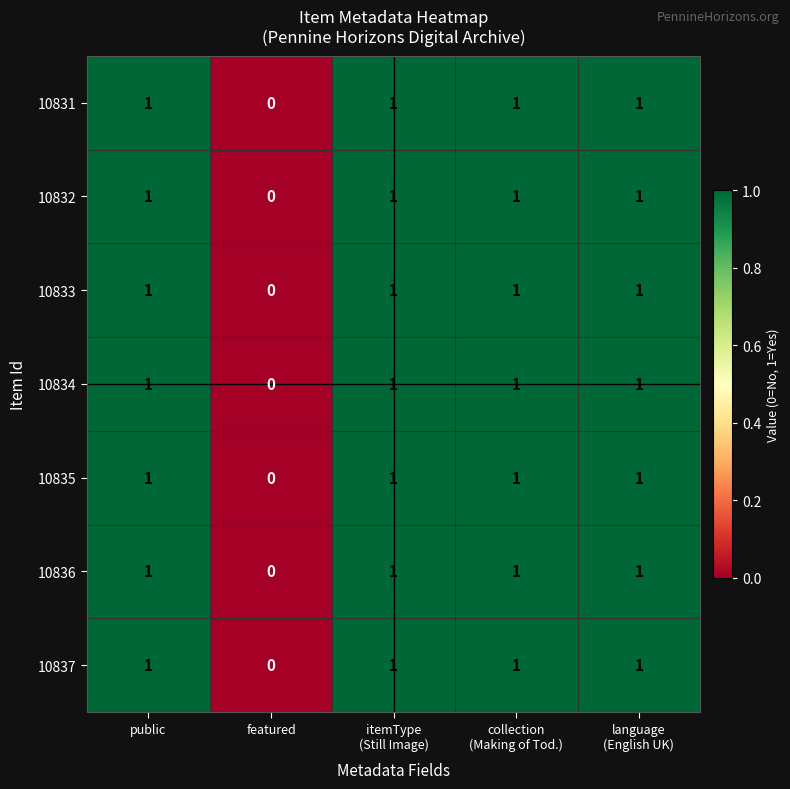

What is the sum of all 10836 values?

4